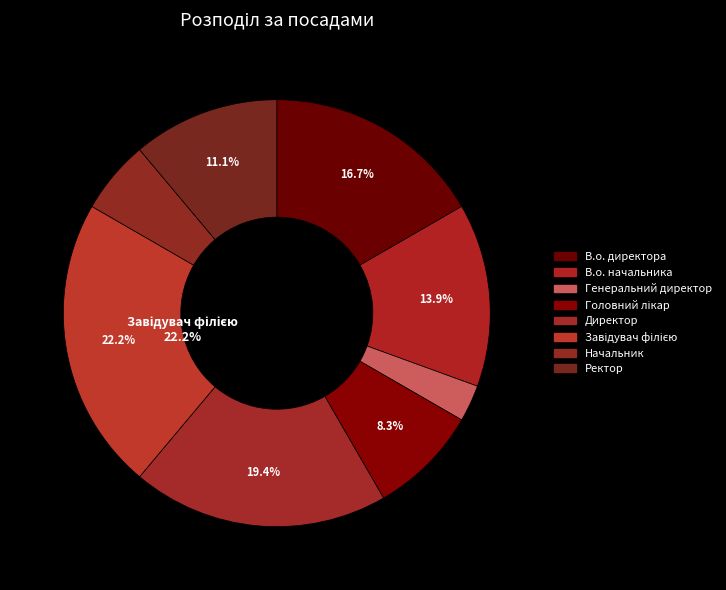

How many slices are in this pie chart?

8